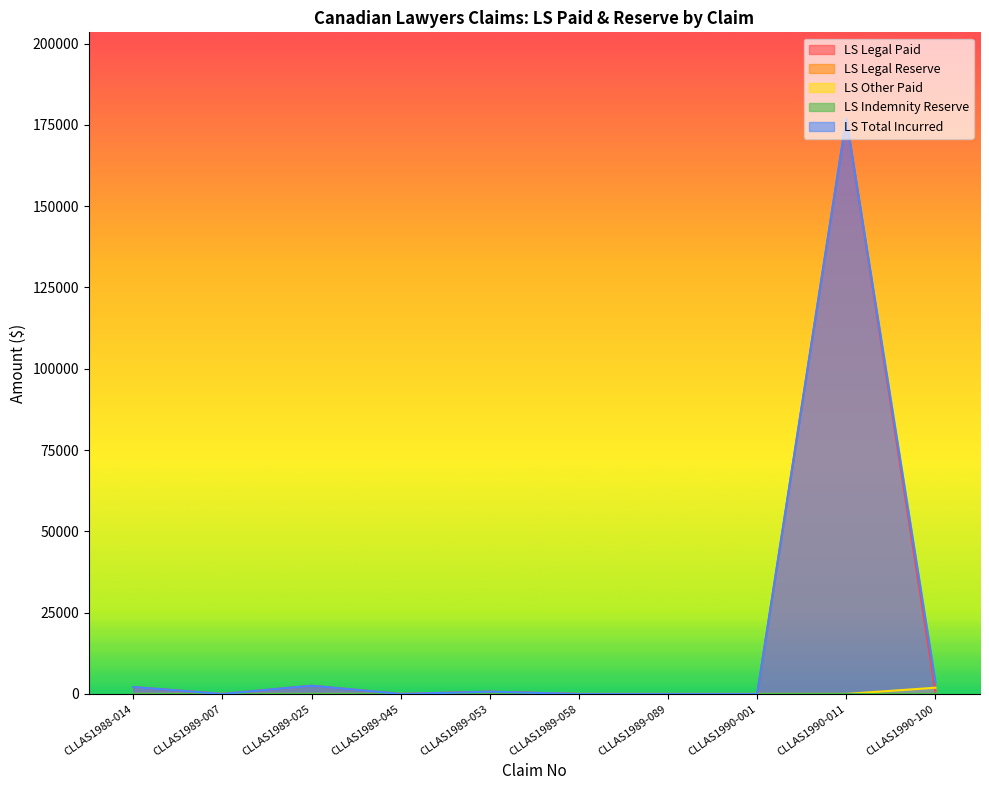

Between CLLAS1989-007 and CLLAS1990-001, which series saw the biggest shift?

LS Legal Paid